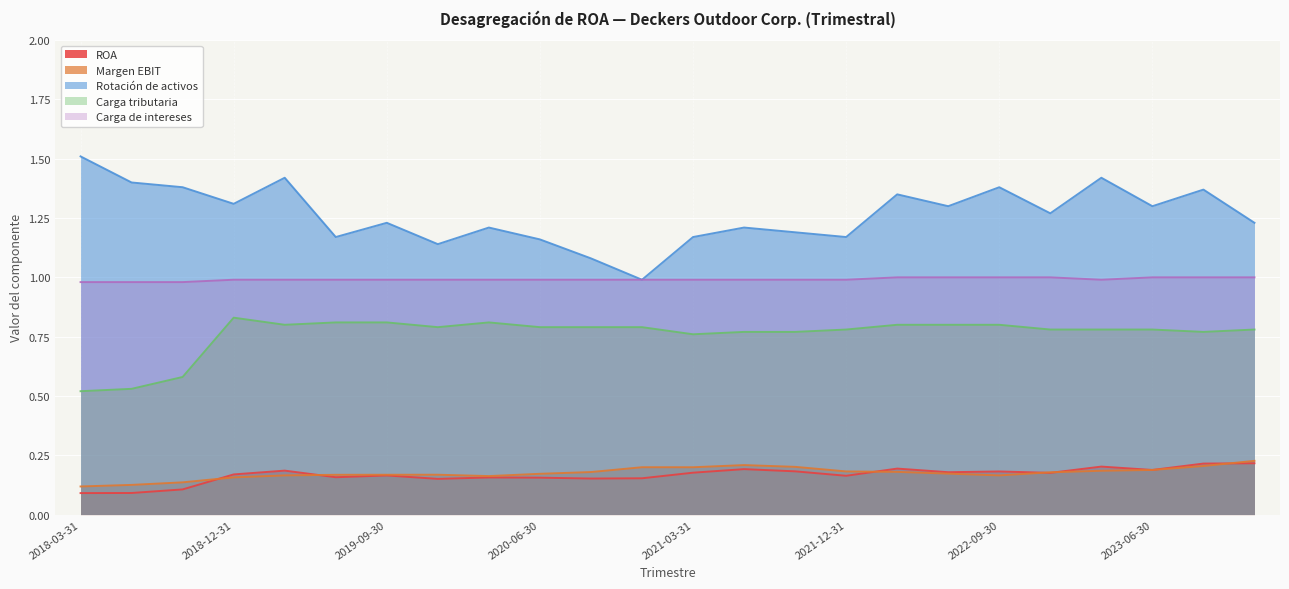

What is the greatest value displayed?

1.5